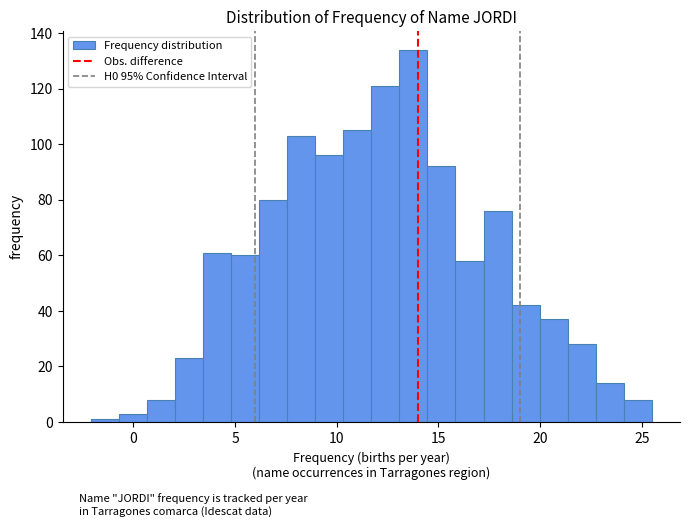

Read against the x-axis, roughly where is the centre of the tallest bar?

14.0